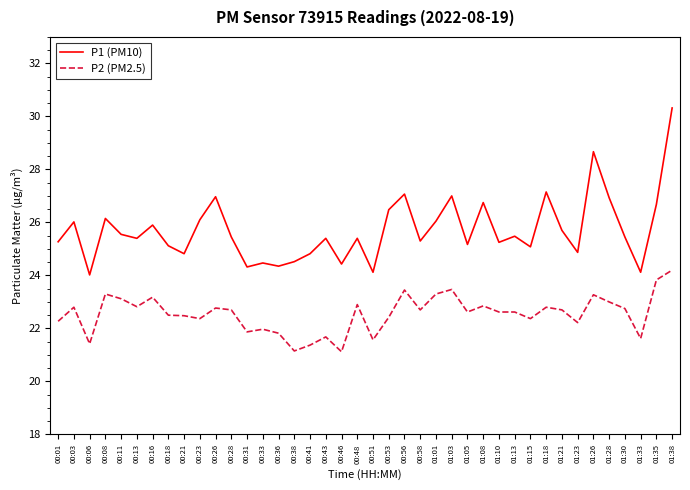

The value of P1 (PM10) at 00:01 is 25.3. True or false?

True